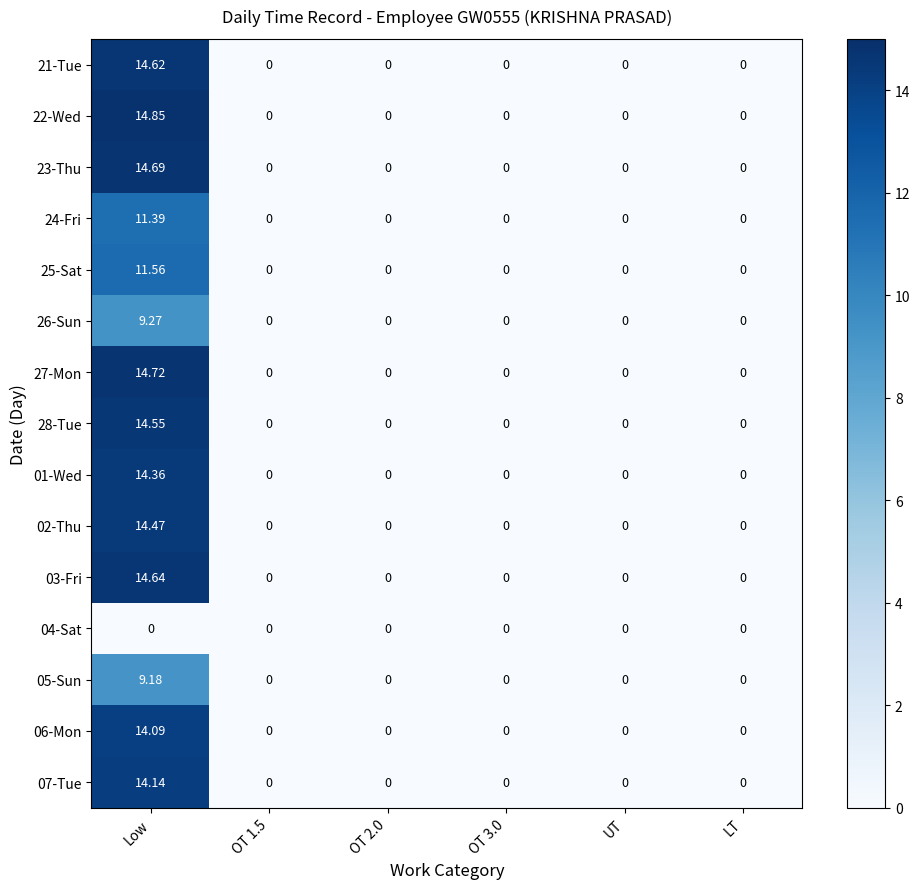

At which category does the chart reach its peak across all series?

Low